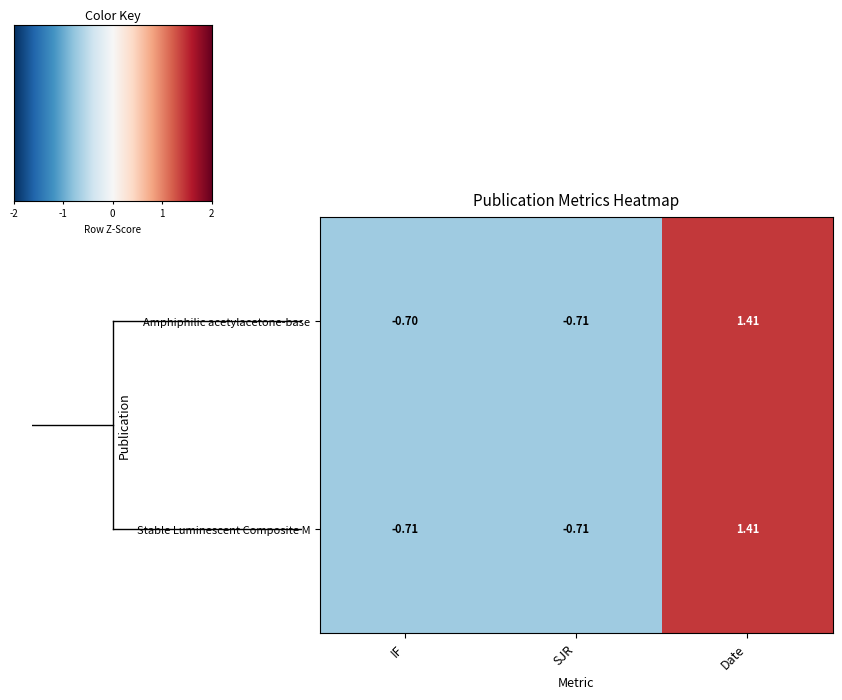

Which series has the largest total across all categories?

Amphiphilic acetylacetone-base